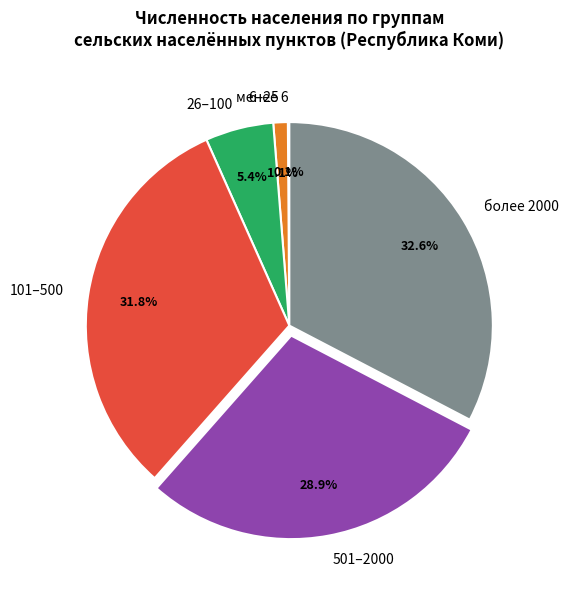

Does any single category account for the majority?

No